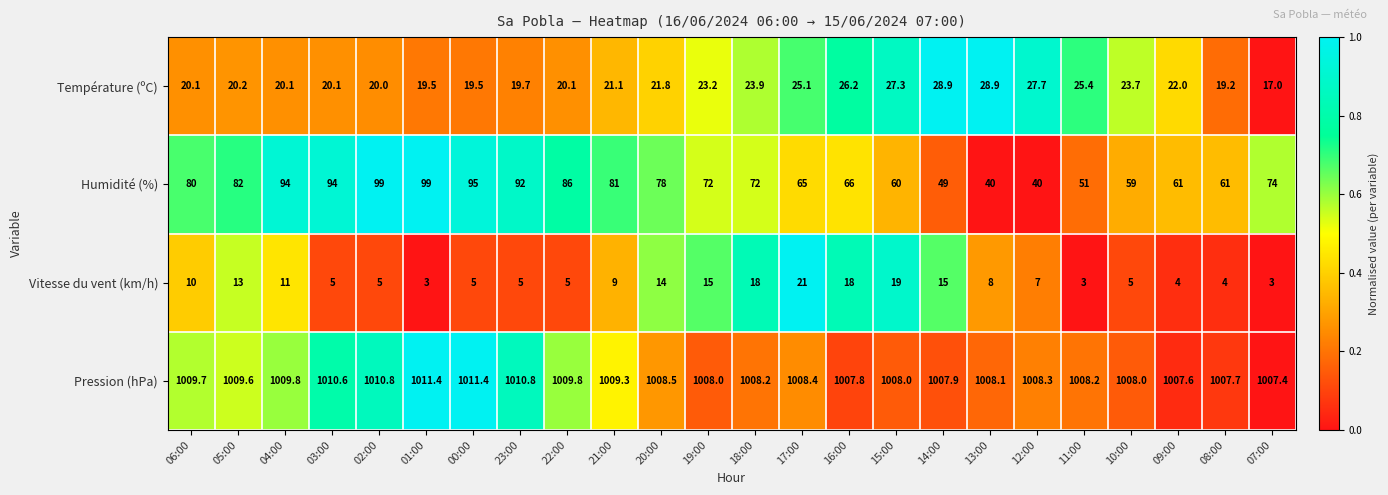

True or false: Humidité (%) has a value of 92.0 at 23:00.

True